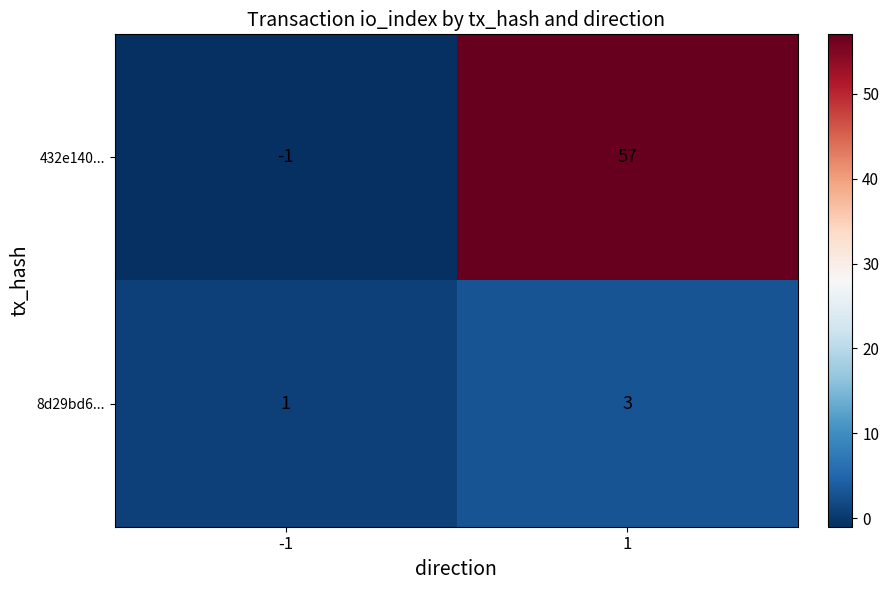

What is the maximum value shown in the chart?

57